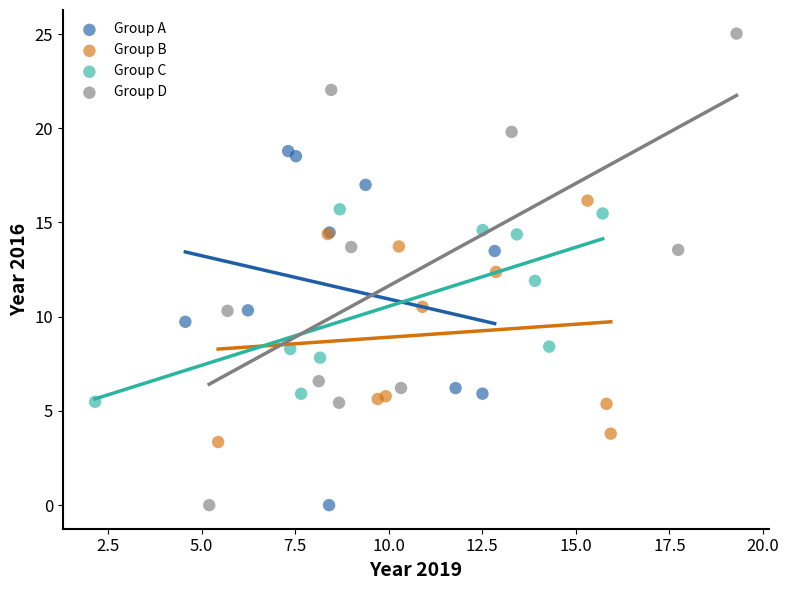

Which series has the widest spread of Y values?

Group D